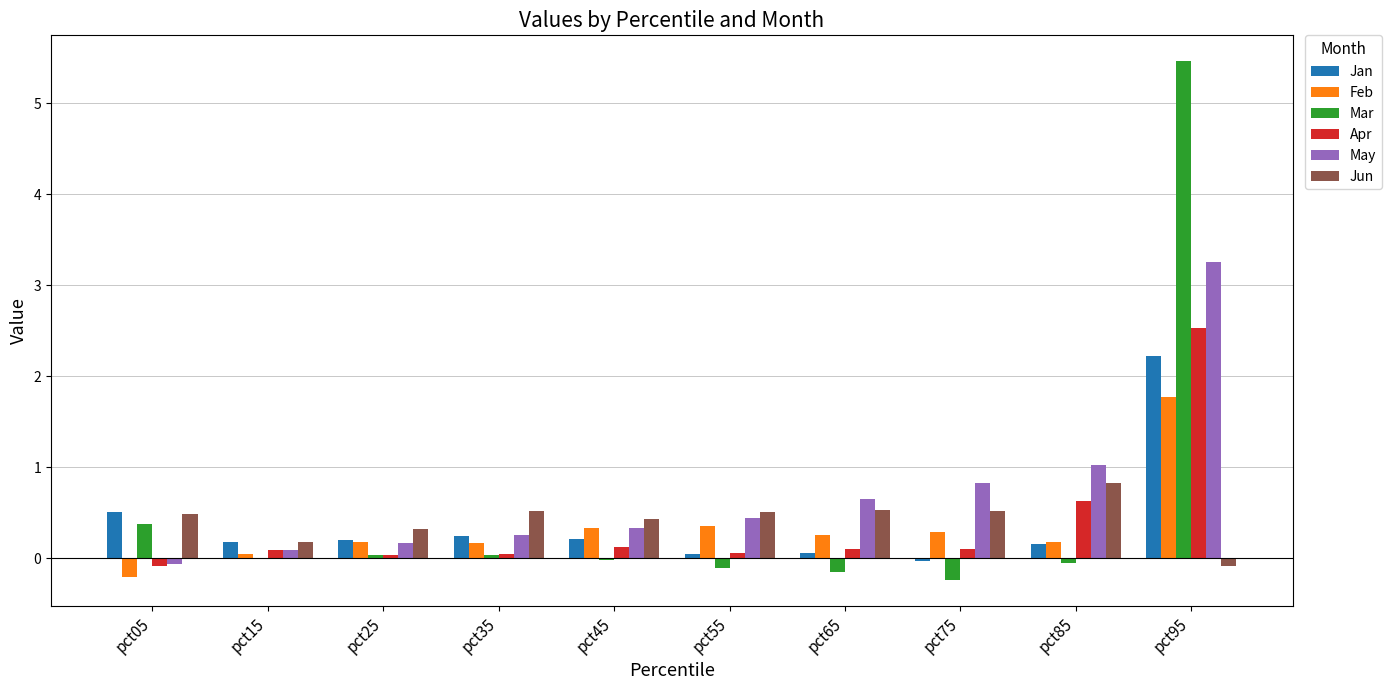

At which category is the sum across all series the highest?

pct95